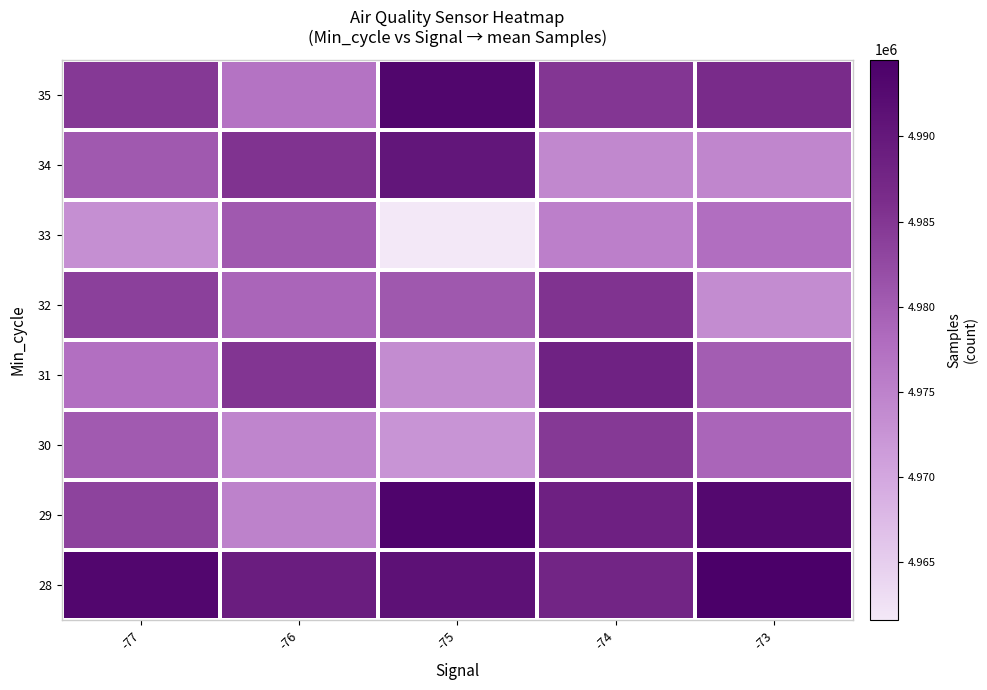

What is the total value across all series at -75?

39857785